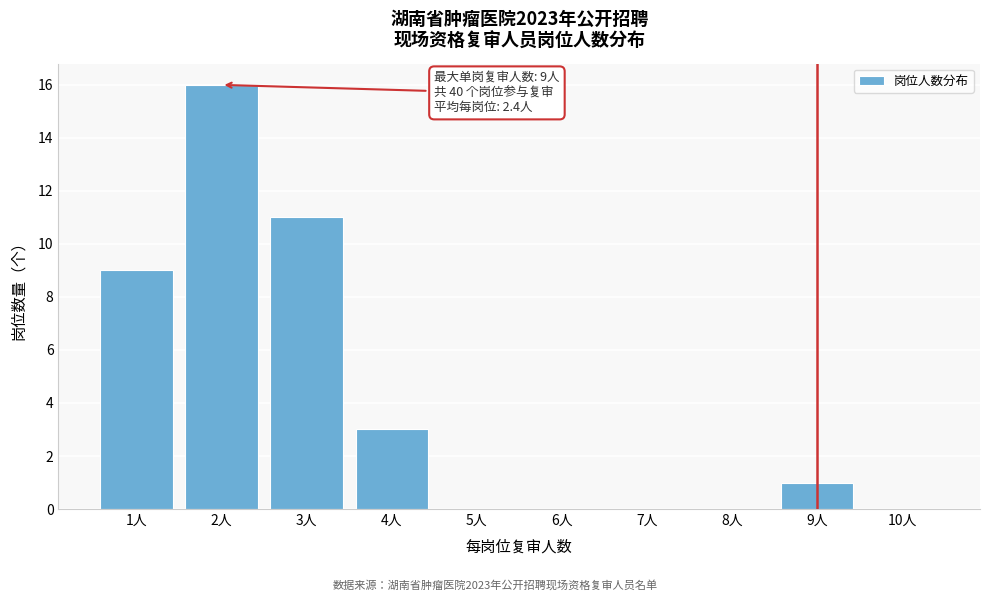

Over which range of the x-axis is the bar tallest?

1.5 to 2.5